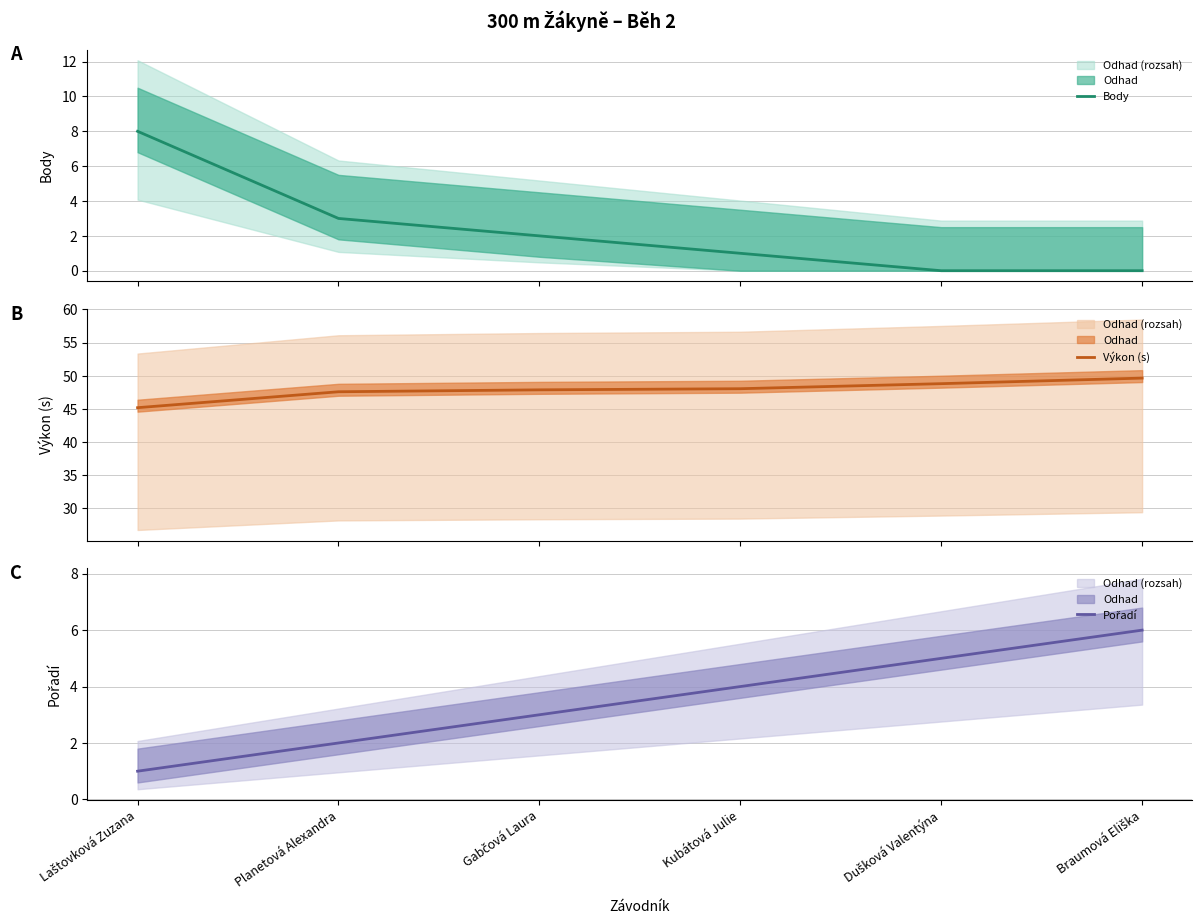

True or false: Pořadí has more than 0 points higher than both neighbors.

False